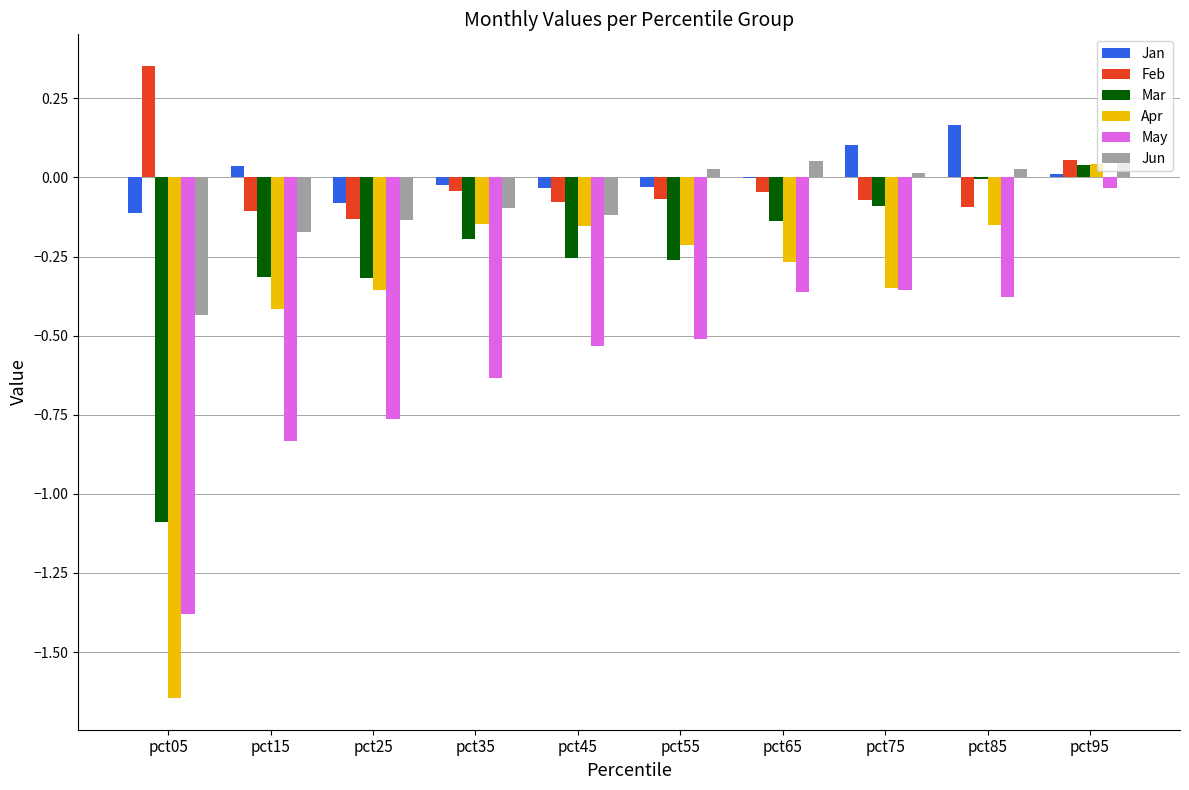

At which category is the sum across all series the highest?

pct95